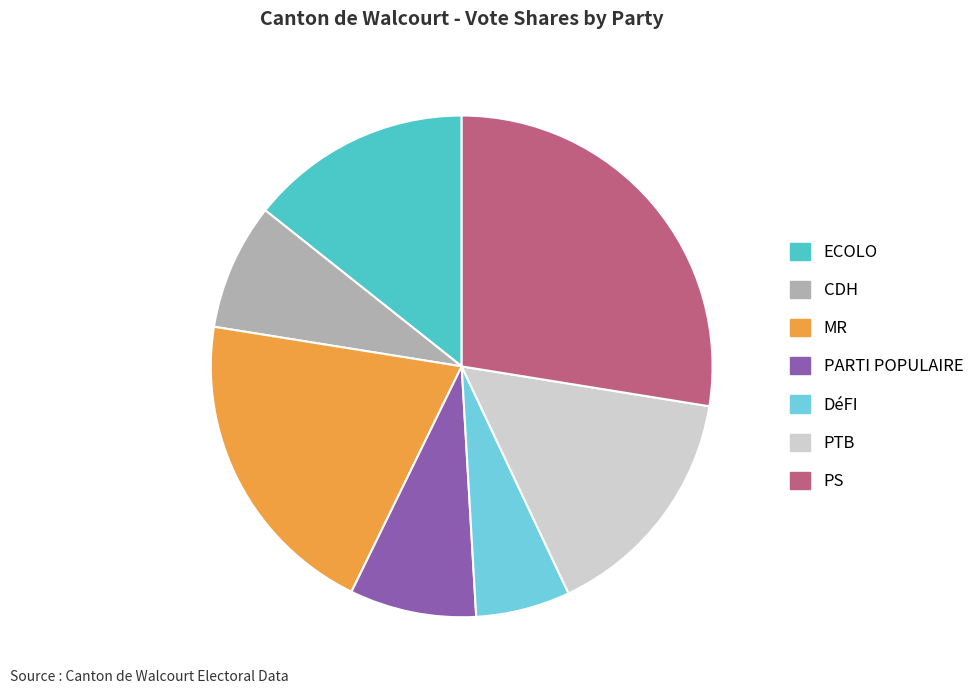

Between MR and PARTI POPULAIRE, which is larger?

MR